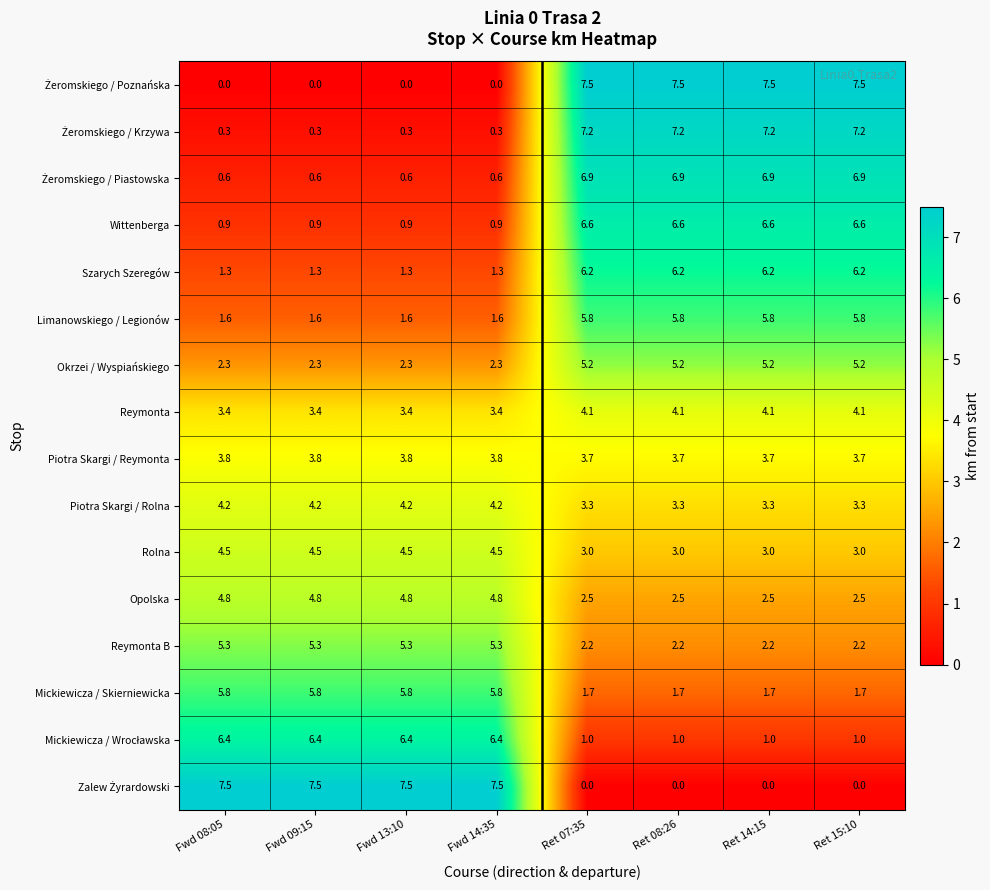

What is the lowest value of the Wittenberga series?

0.9